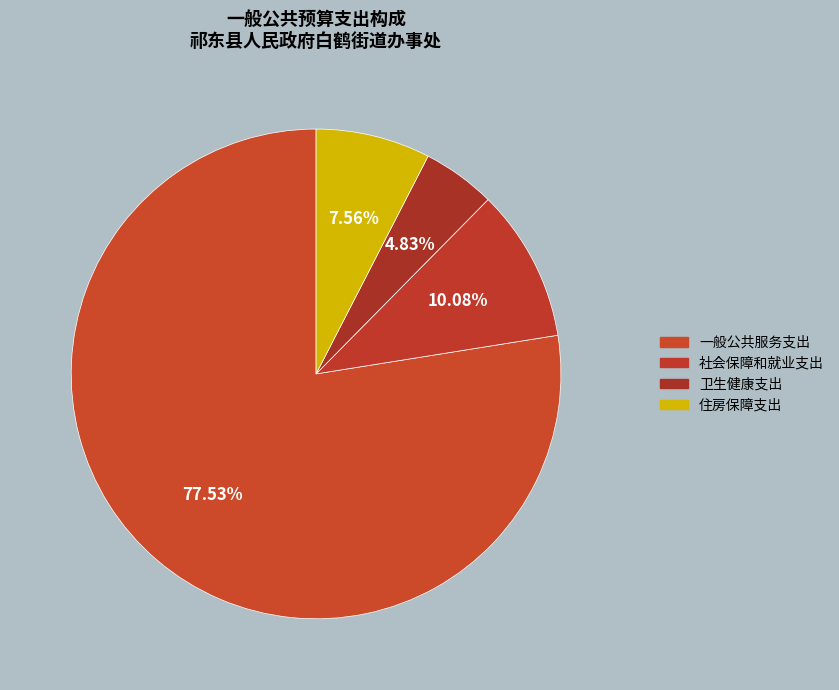

Count the number of slices in the pie.

4